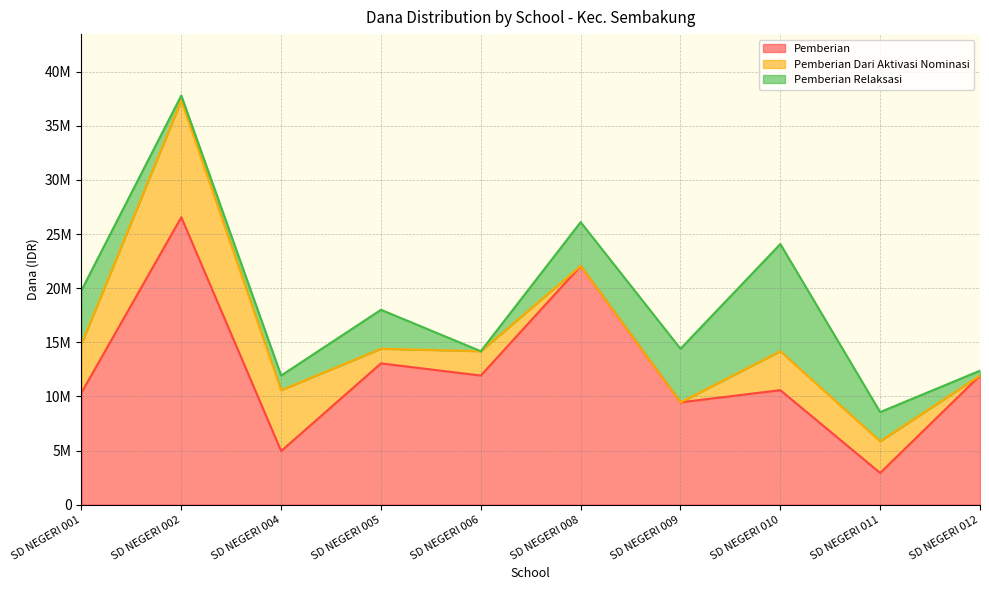

What is the value of the Pemberian Relaksasi point at the 6th from the left?

4050000